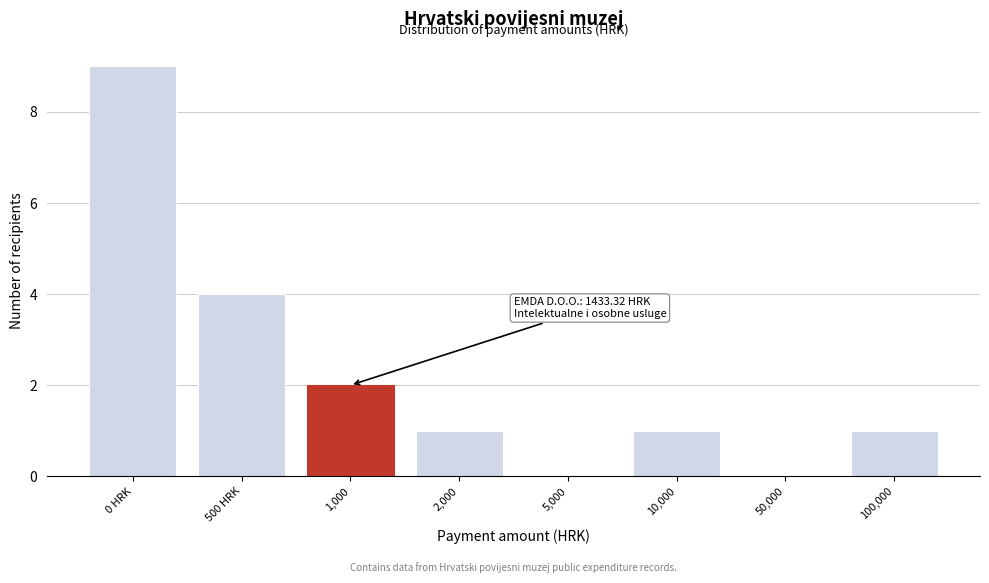

Reading left to right, what are all the values shown in this chart?

0 HRK=9	500 HRK=4	1,000=2	2,000=1	5,000=0	10,000=1	50,000=0	100,000=1